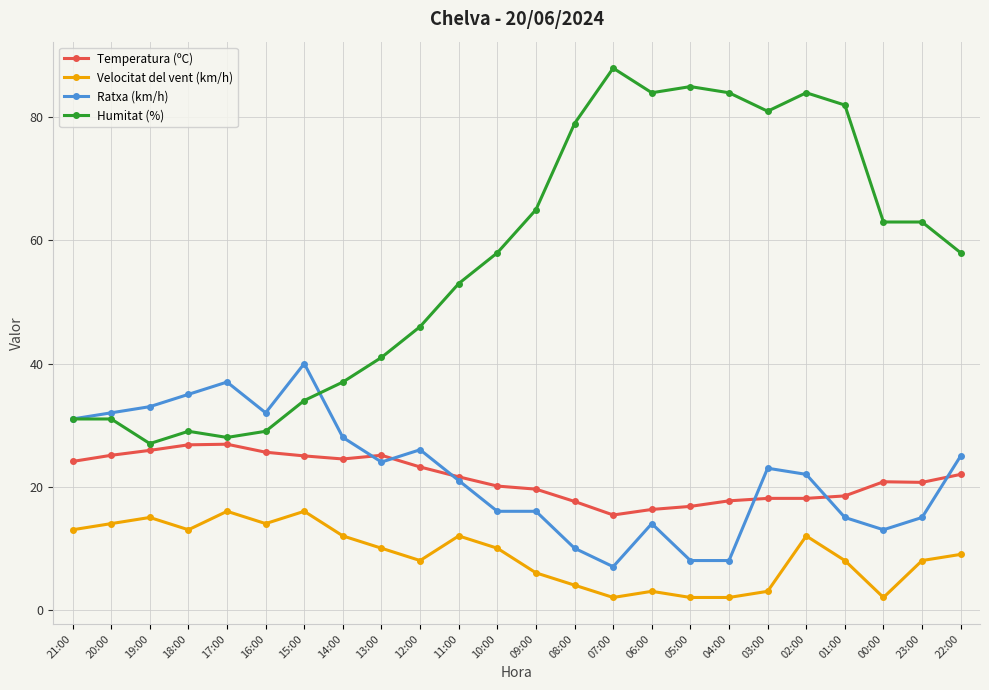

How many data points does each series have?

24